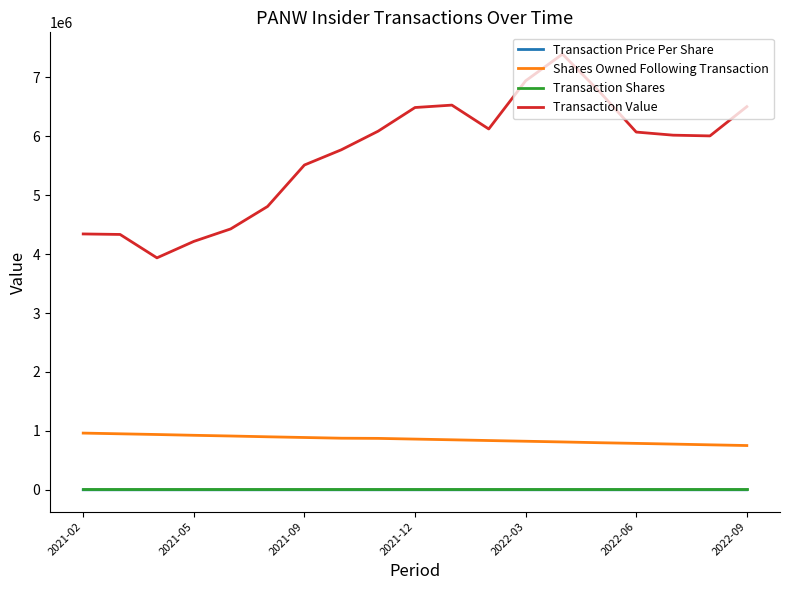

True or false: Shares Owned Following Transaction and Transaction Shares intersect in this chart.

False